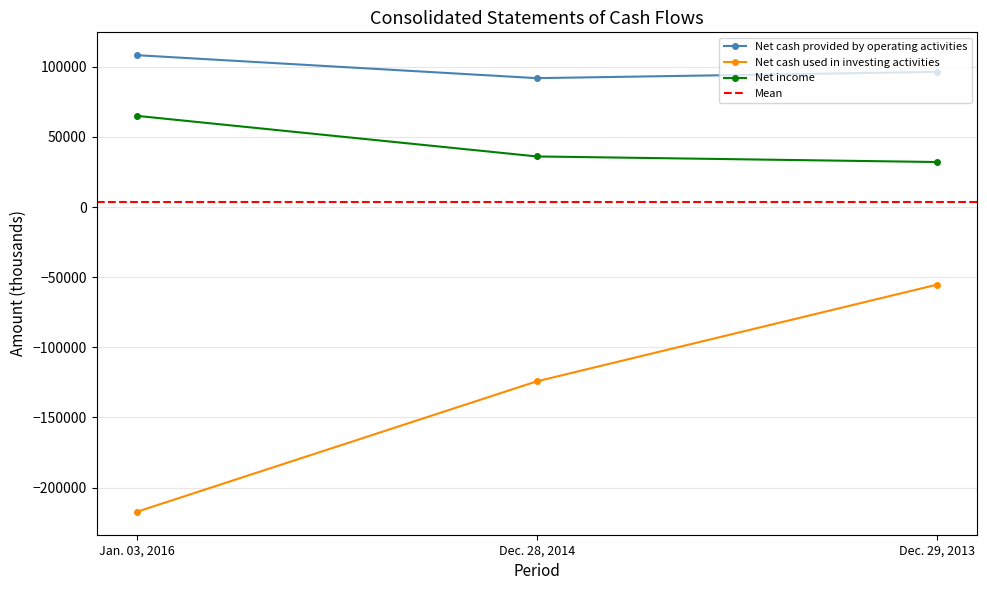

Where does the Net cash used in investing activities series first go above -124251?

Dec. 29, 2013